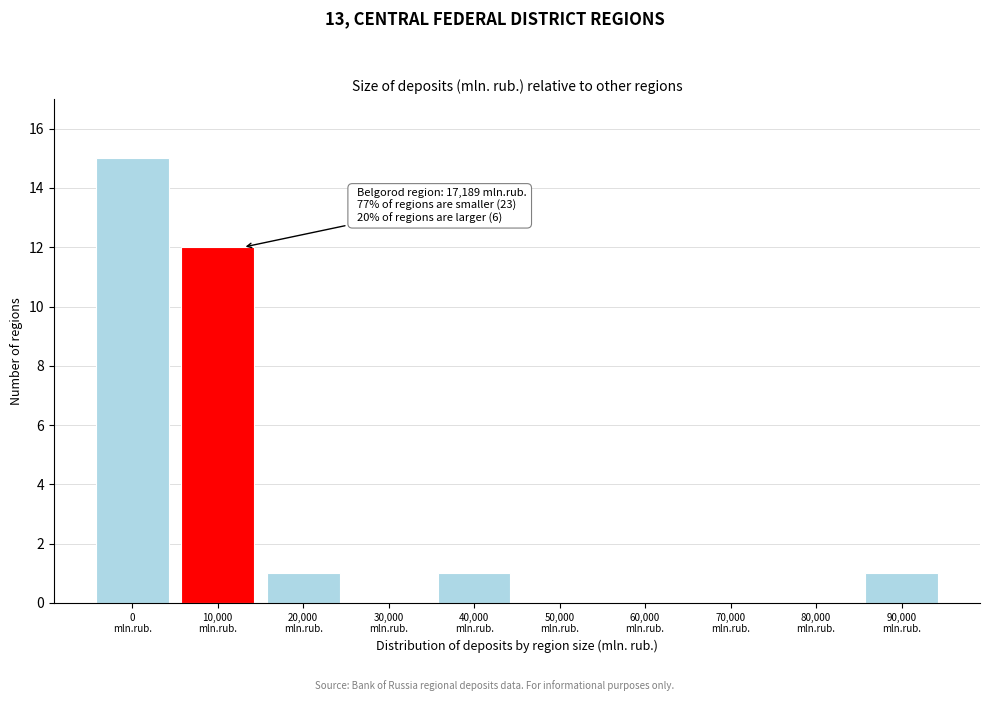

What is the sum of all values?

30